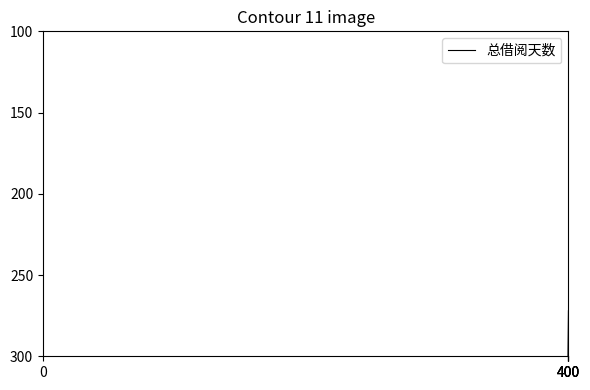

True or false: there are more than 1 points higher than both neighbors.

True